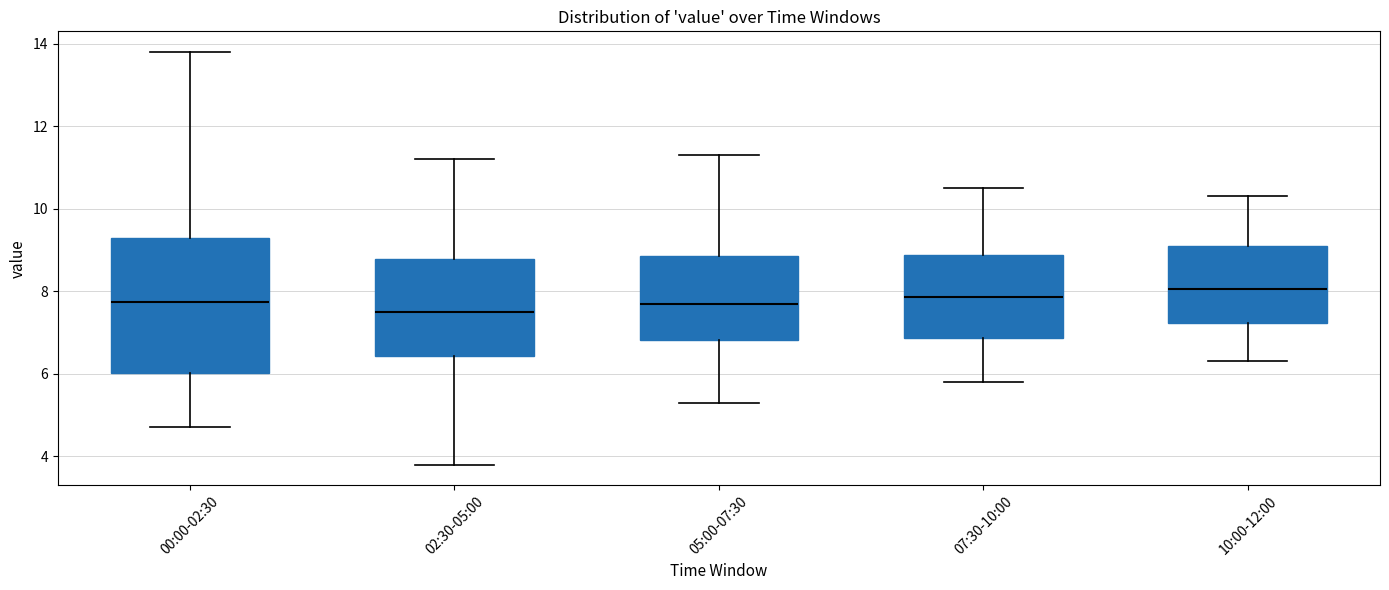

Which box has the highest median line?

10:00-12:00